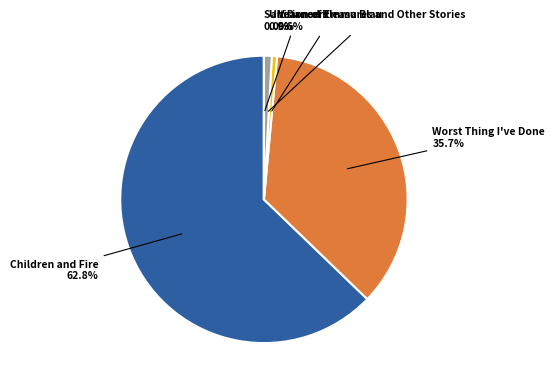

To the nearest percent, what is the average slice percentage?

20%